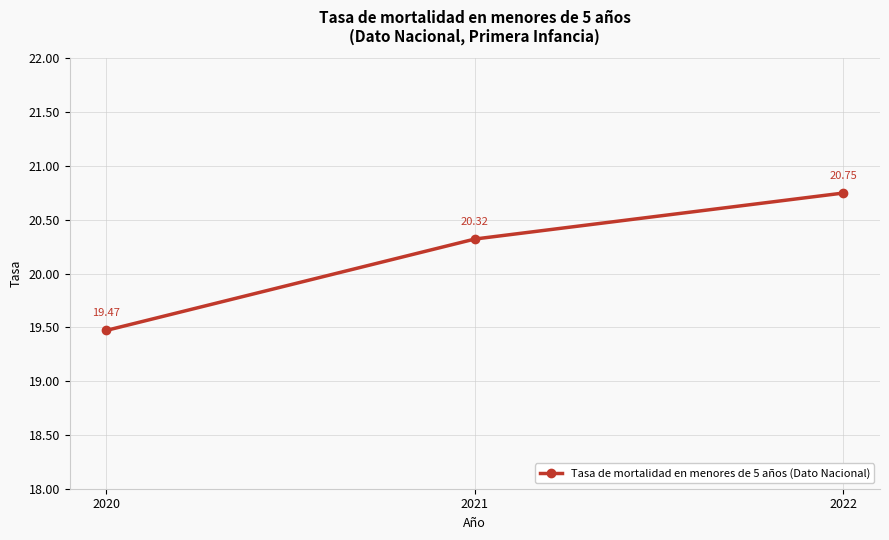

The value at 2022 is 7.5. True or false?

False